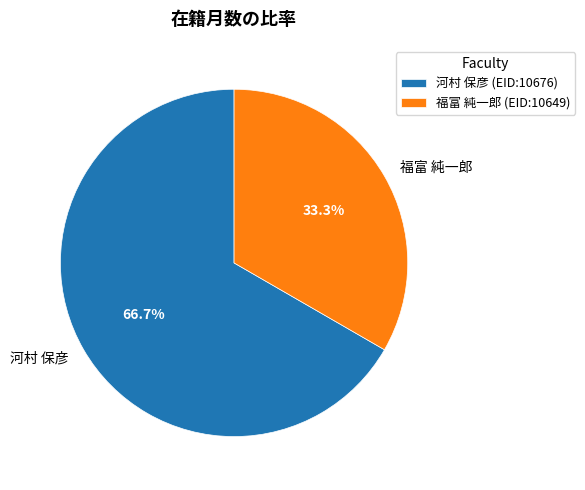

Does 福富 純一郎 account for over 50% of the chart?

No